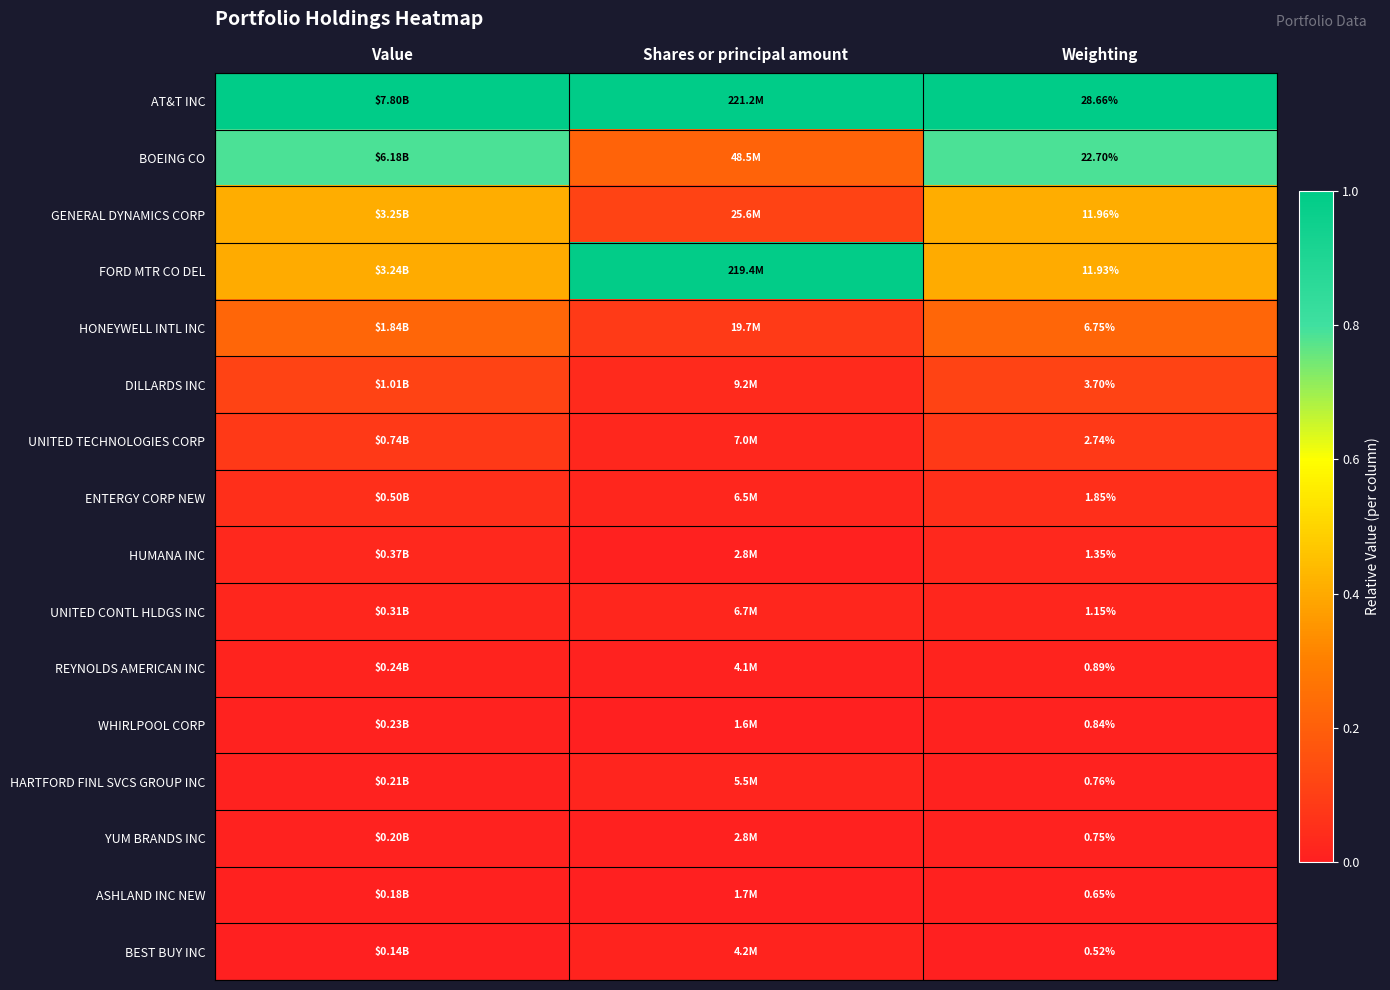

The HARTFORD FINL SVCS GROUP INC series shows 0.0 at Shares or principal amount. True or false?

True